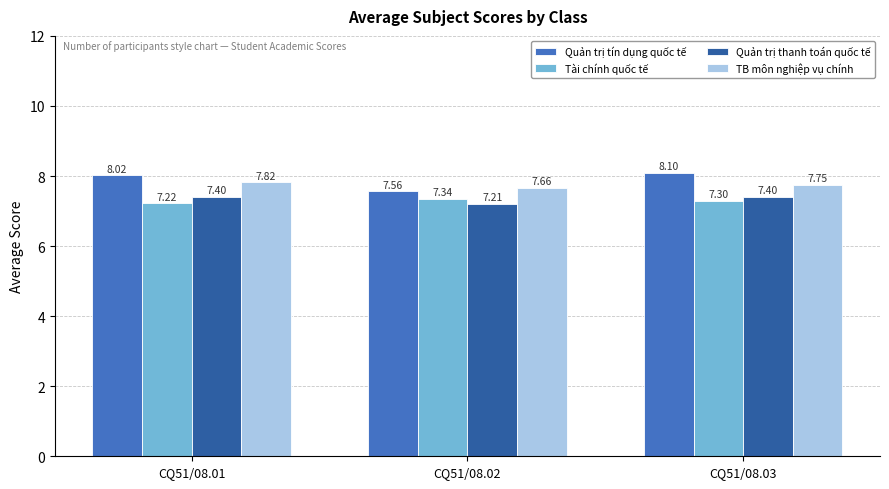

Which series changed the most between CQ51/08.02 and CQ51/08.03?

Quản trị tín dụng quốc tế